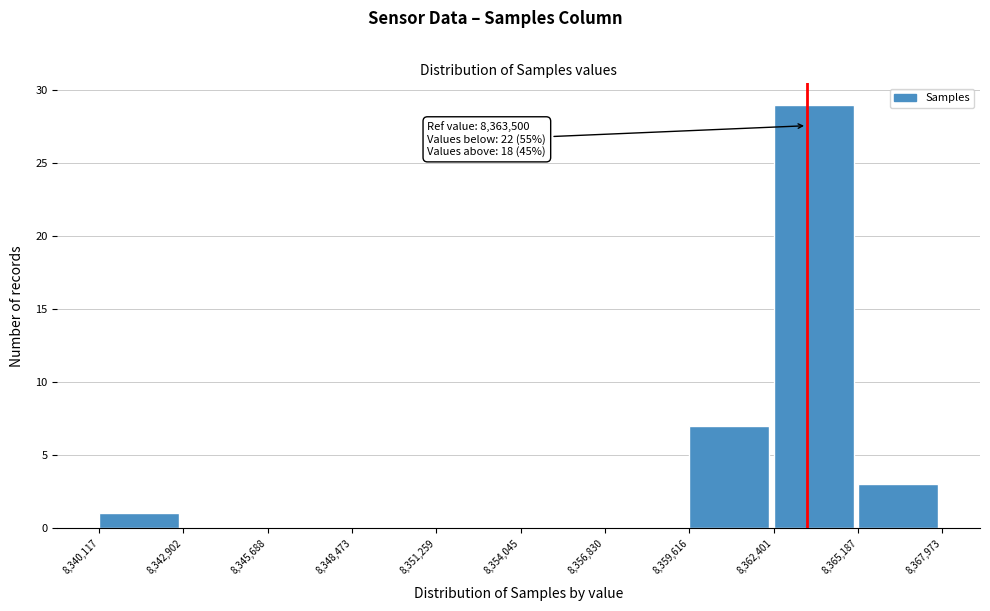

Which range on the x-axis has the tallest bar?

8,362,401 to 8,365,187